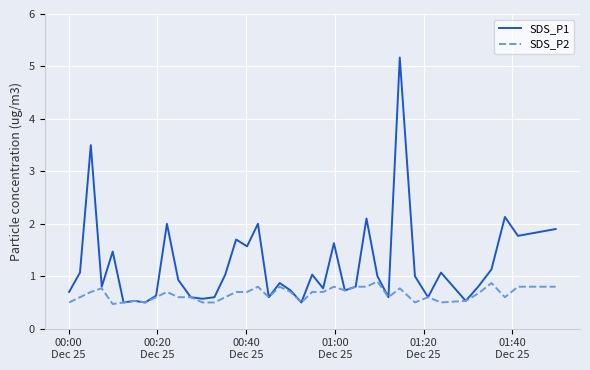

Does the chart display data point markers on the line(s)?

No